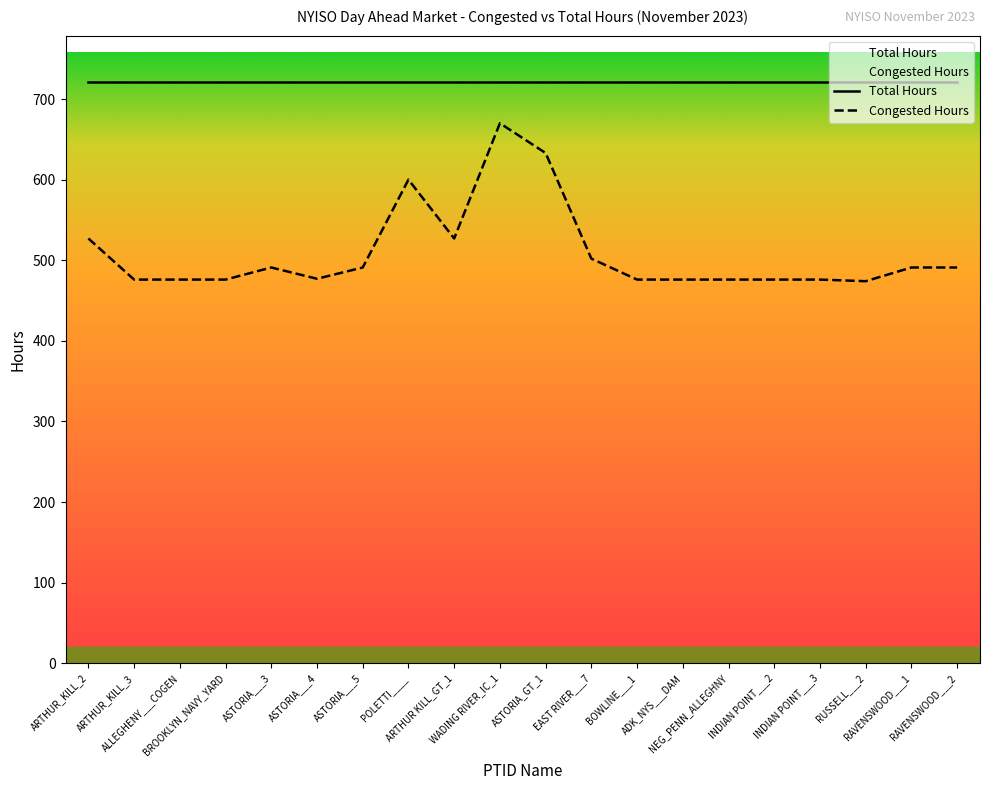

Between ASTORIA___4 and RAVENSWOOD___1, which is larger?

RAVENSWOOD___1